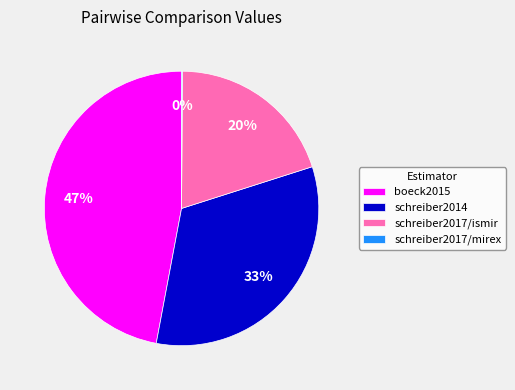

Do boeck2015 and schreiber2014 together represent more than half of the pie?

Yes